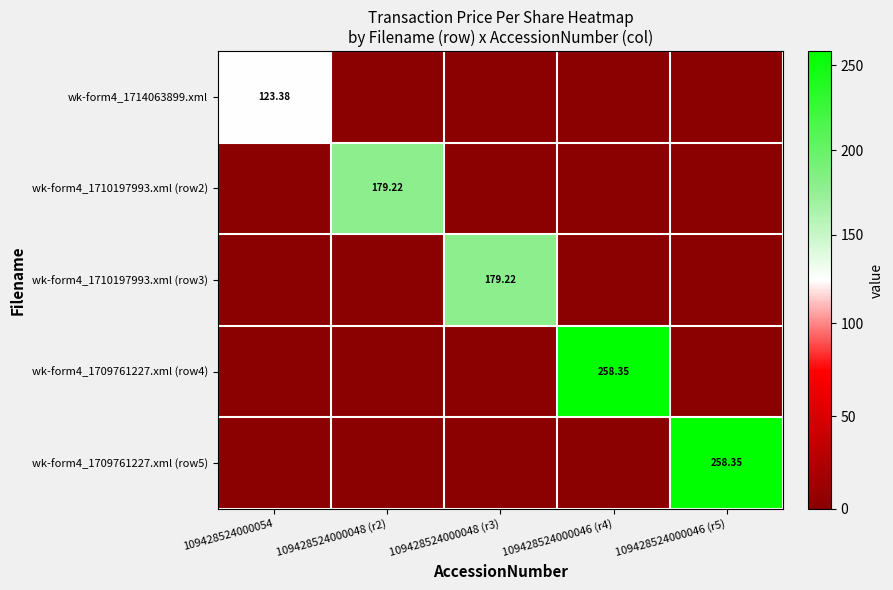

Is it true that wk-form4_1710197993.xml (row2) equals 110.3 at 109428524000046 (r4)?

False